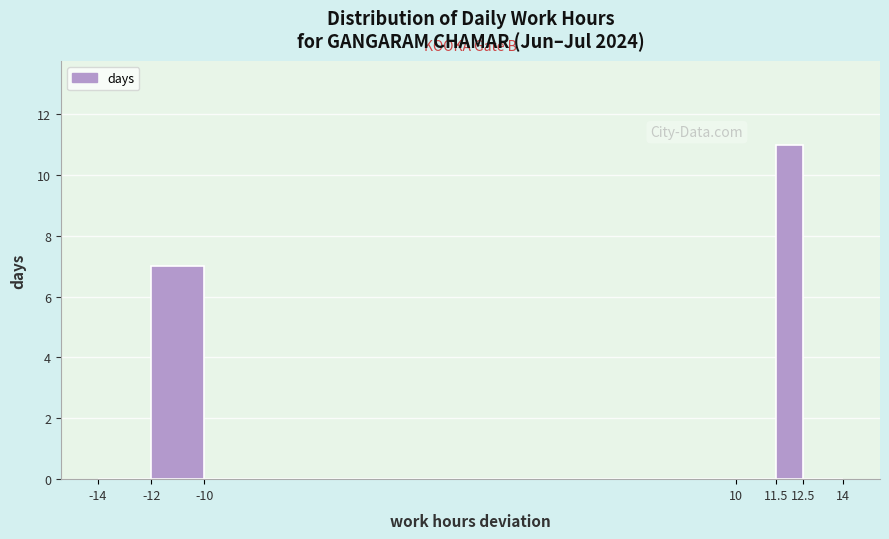

How tall is the bar that spans 11.5 to 12.5 on the x-axis? The values are not printed on the chart, so give them approximately, as read against the axis.

11